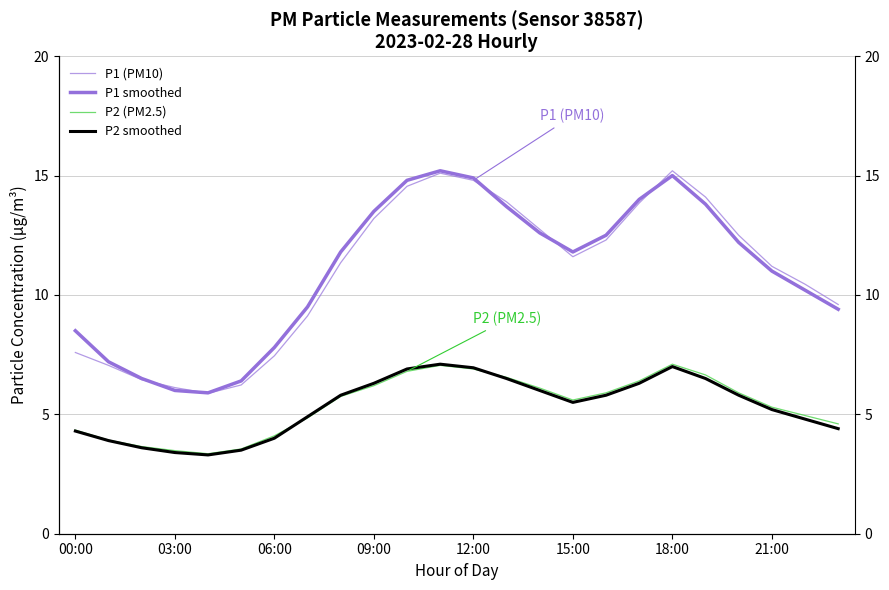

What is the greatest value displayed?

15.2